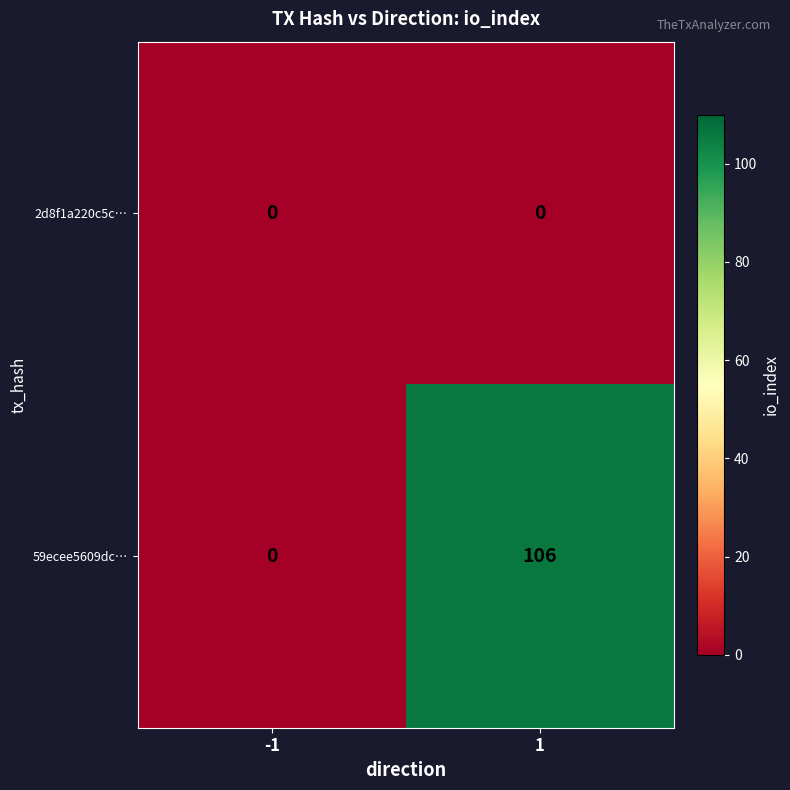

What is the maximum value shown in the chart?

106